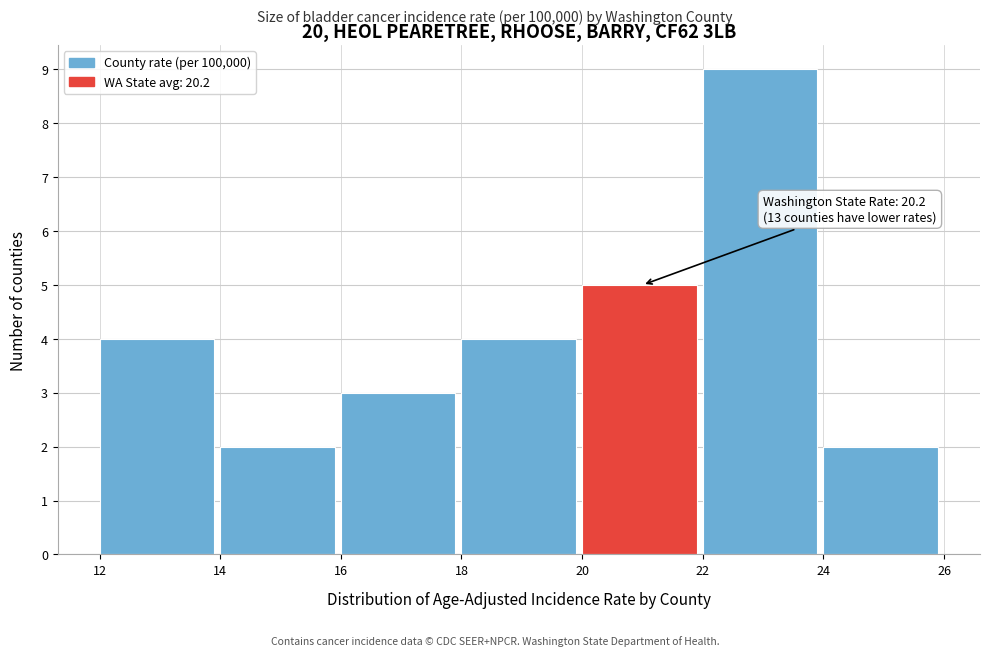

Over which range of the x-axis is the bar tallest?

22 to 24